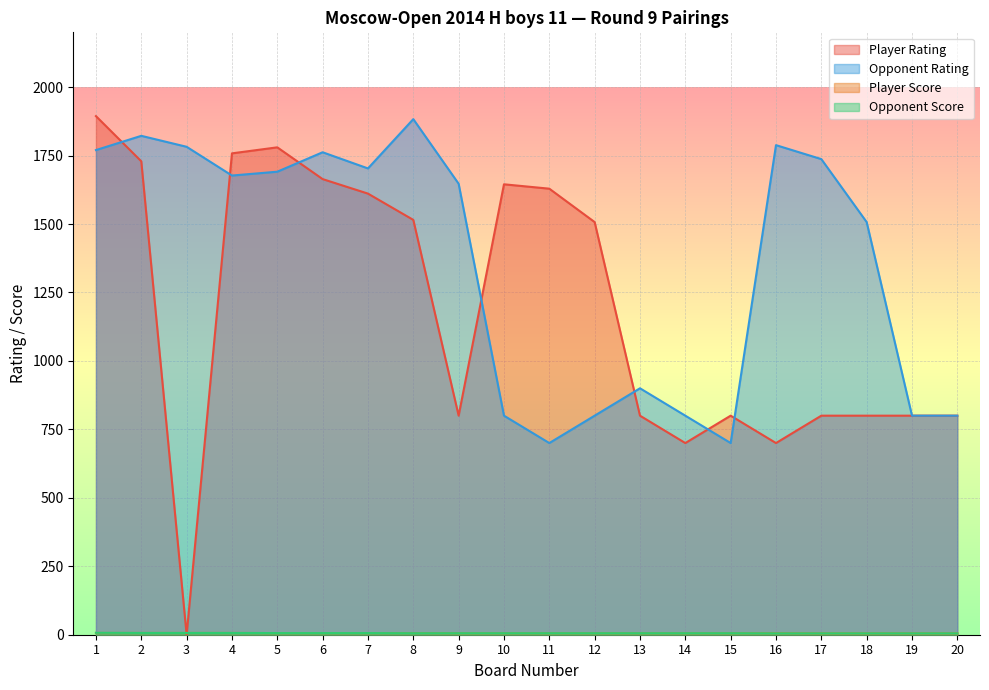

Where is the first local maximum for Opponent Rating?

2